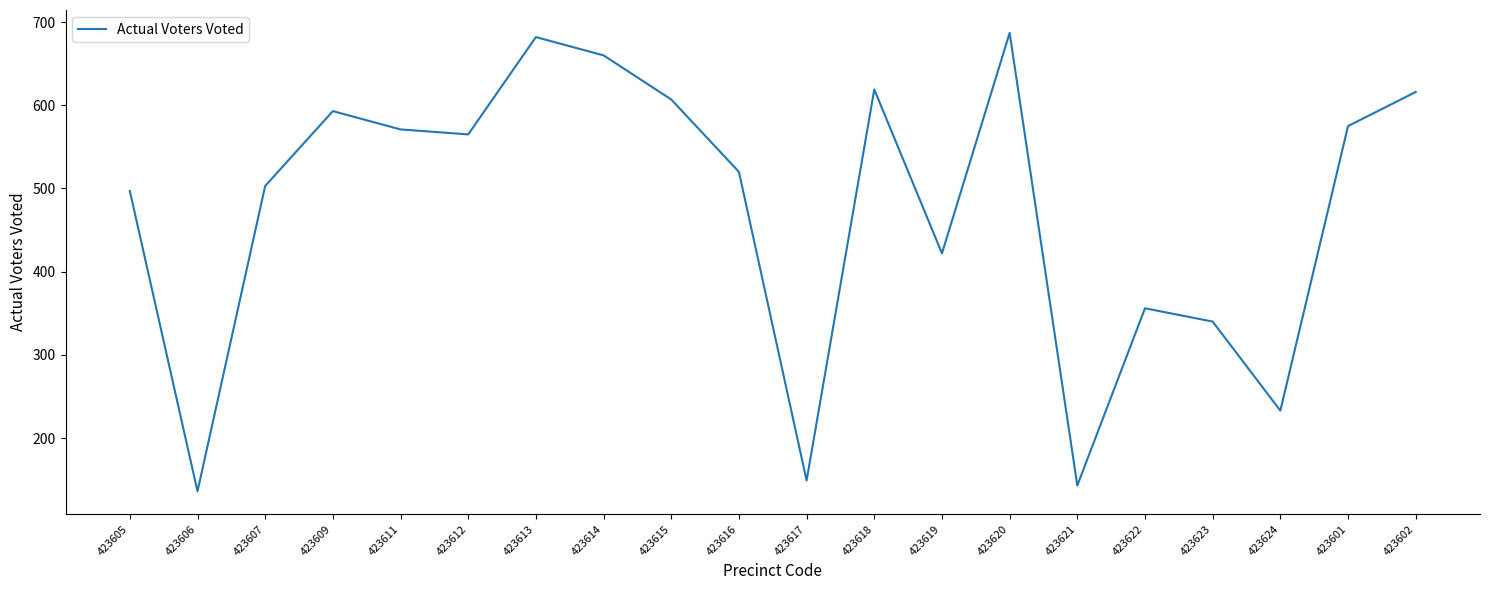

What is the difference between the values at 423609 and 423618?

26